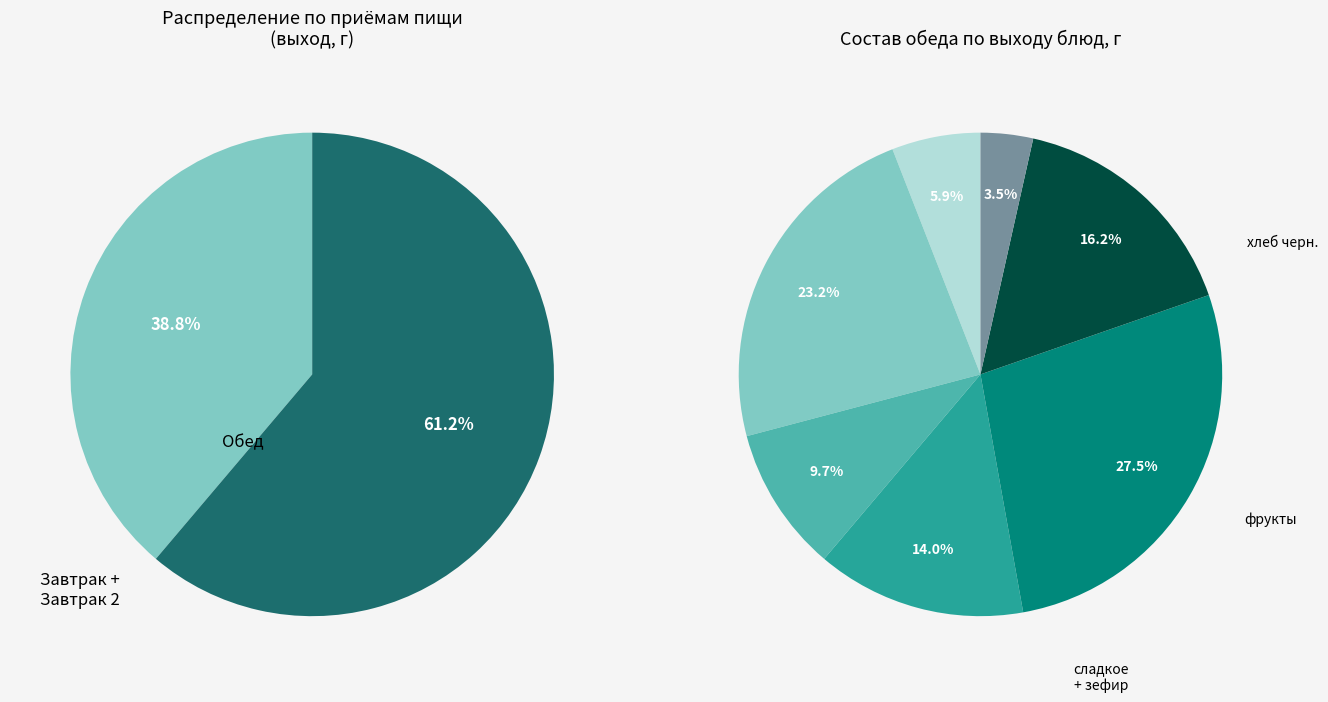

To the nearest percent, what percentage of the pie is гарнир?

10%